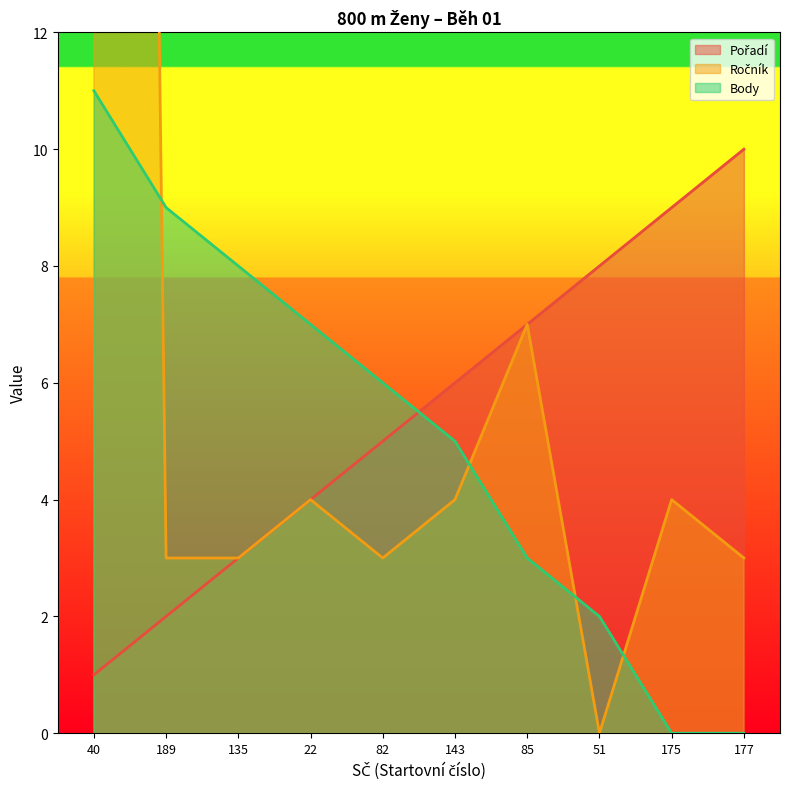

Which series changed the most between 40 and 189?

Ročník